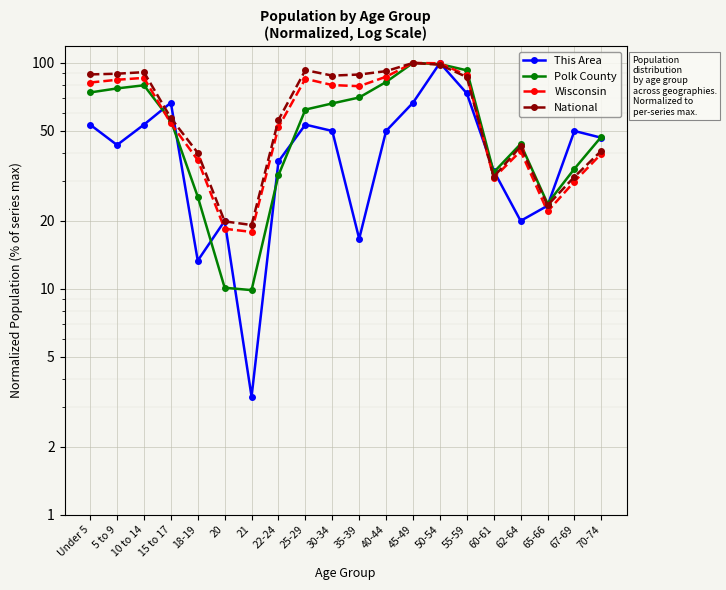

Does the chart display data point markers on the line(s)?

Yes